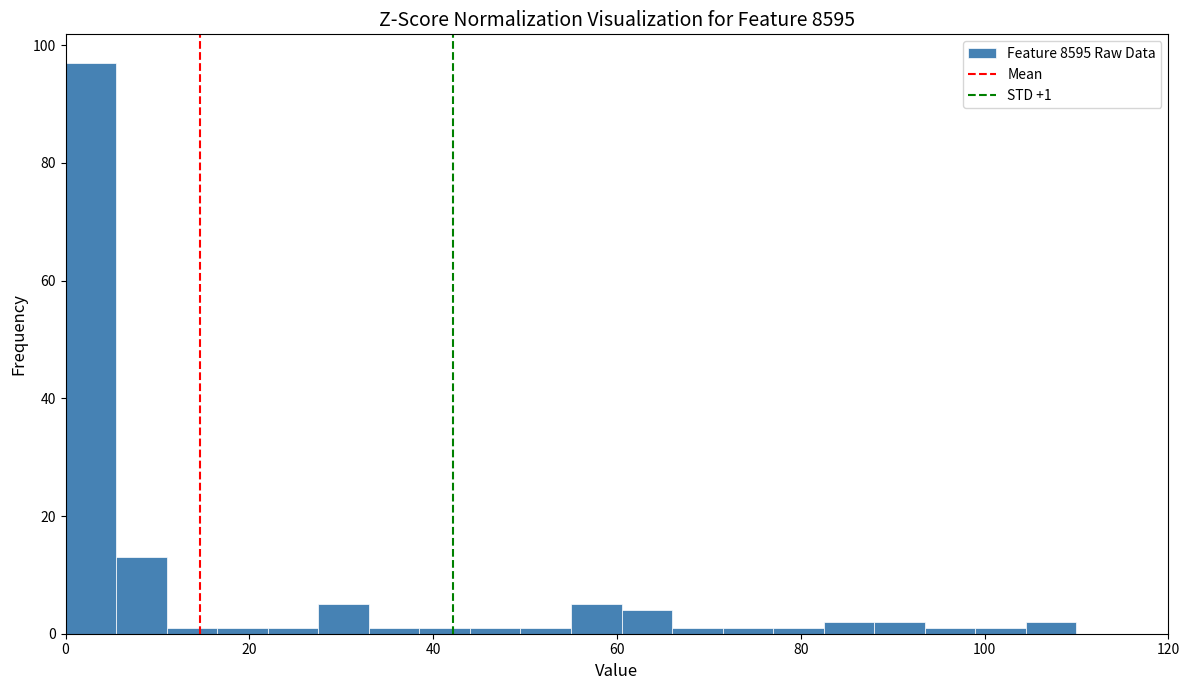

Around what value on the x-axis is the tallest bar? Give the approximate position of its centre, as read against the axis.

2